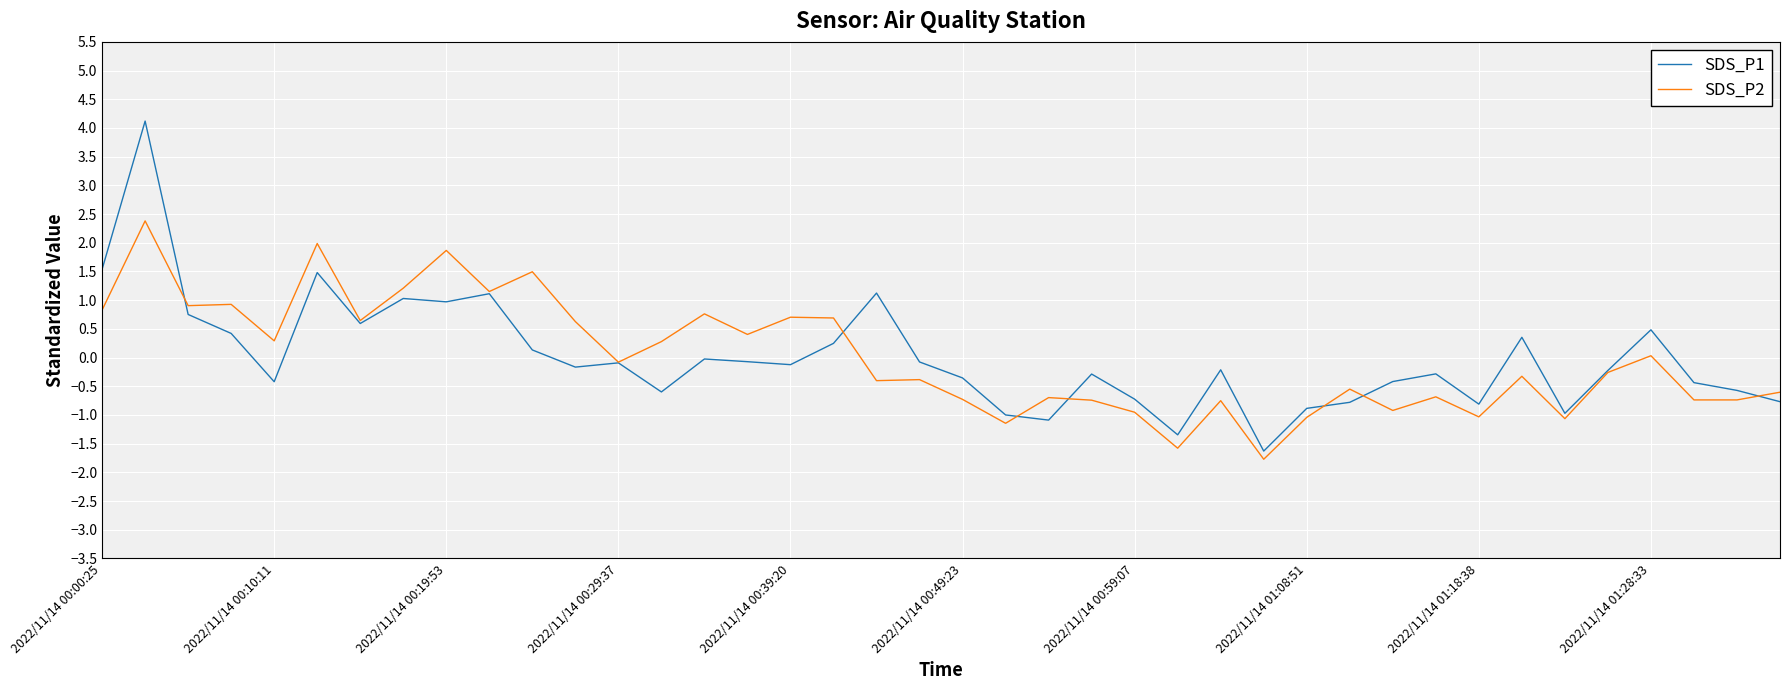

Rank the series by their maximum value, from lowest to highest.

SDS_P2, SDS_P1